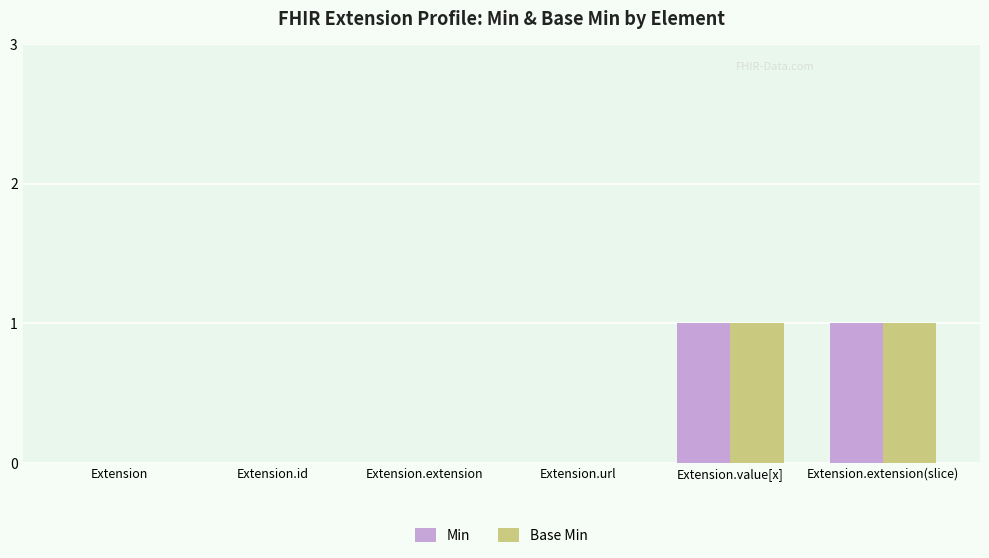

The value of Min at Extension.extension(slice) is 0. True or false?

False